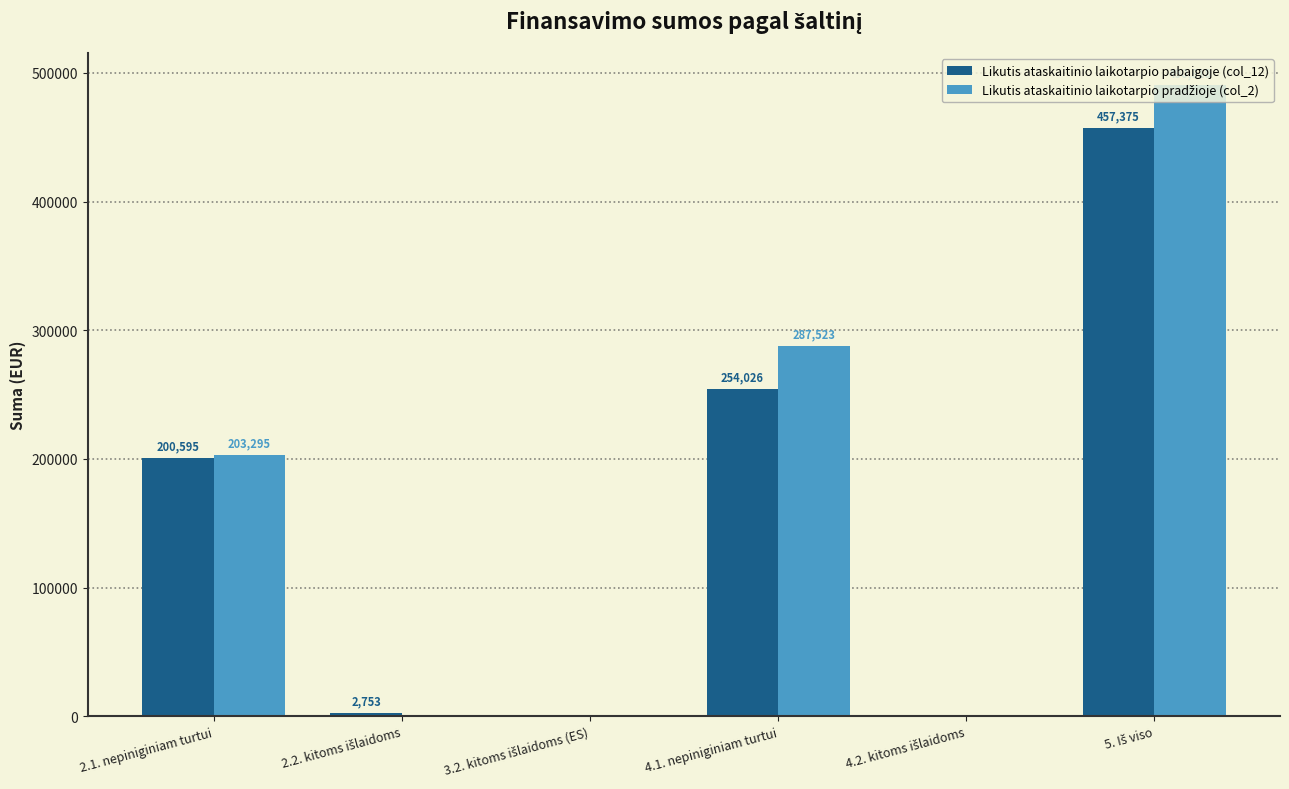

What is the sum of all Likutis ataskaitinio laikotarpio pabaigoje (col_12) values?

914749.0